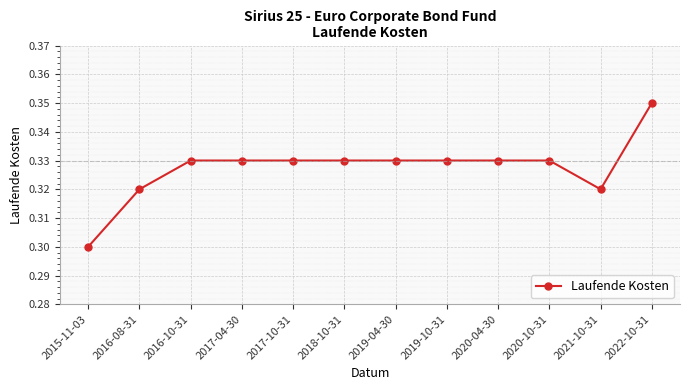

Does the chart have visible grid lines?

Yes